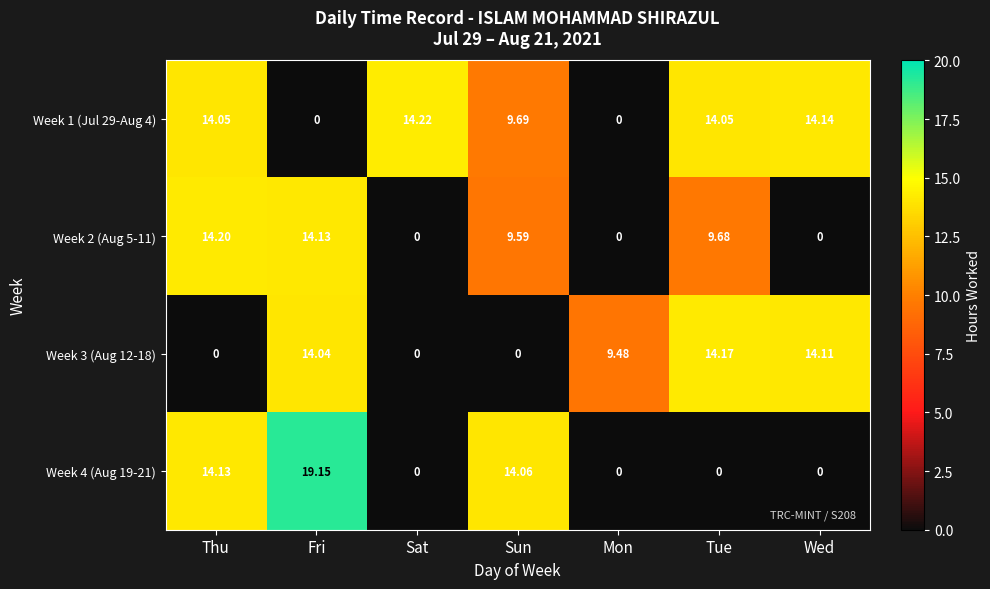

What is the total value across all series at Tue?

37.9